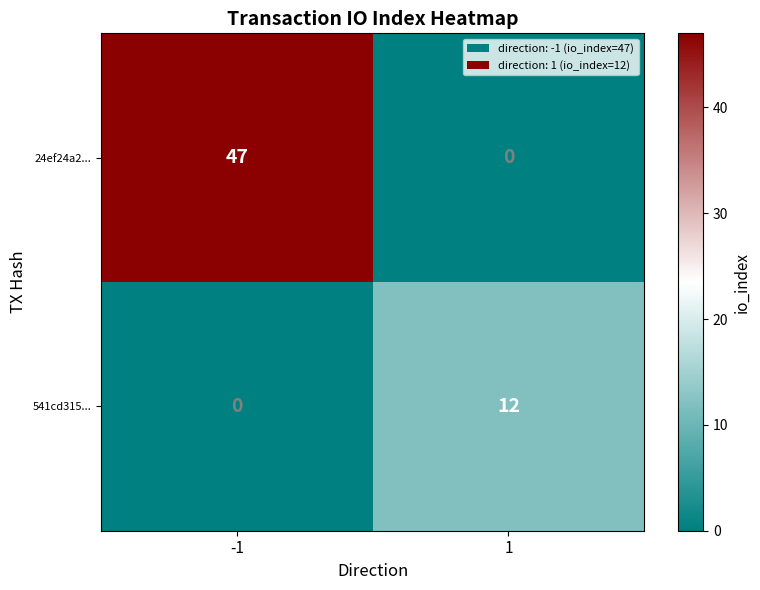

What is the total value across all series at 1?

12